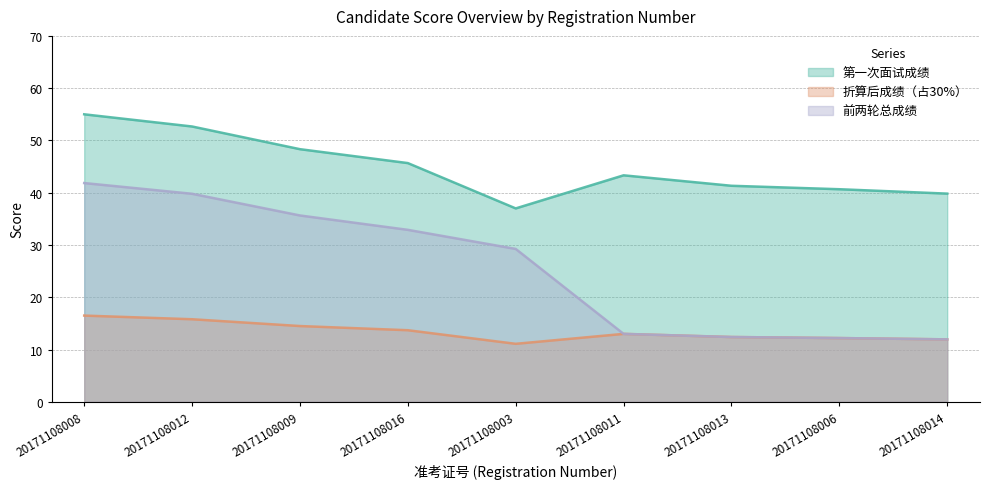

True or false: 前两轮总成绩 and 第一次面试成绩 intersect in this chart.

False